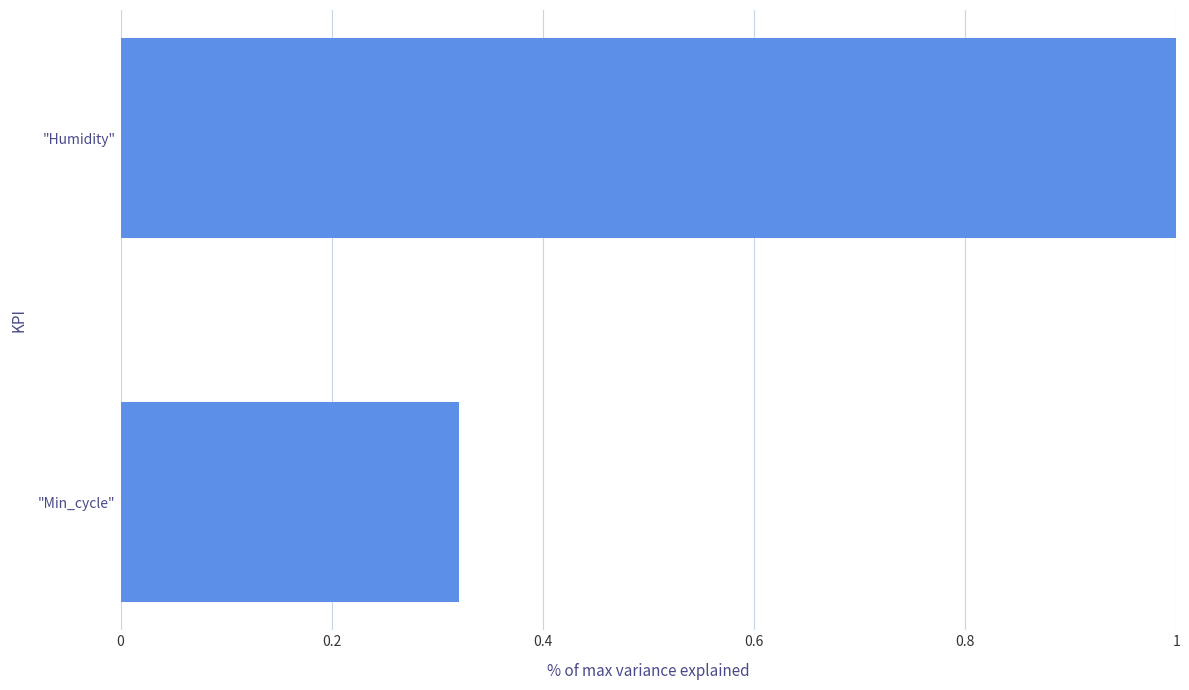

How many values are between 0 and 1?

2